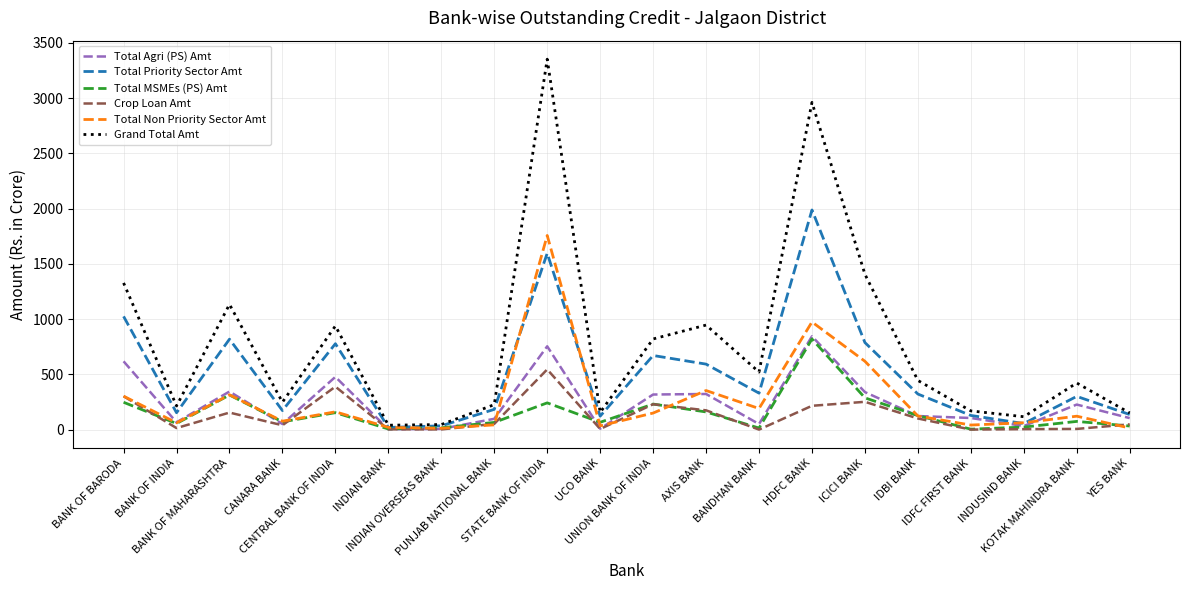

At which category does Total Non Priority Sector Amt reach its first local valley?

BANK OF INDIA